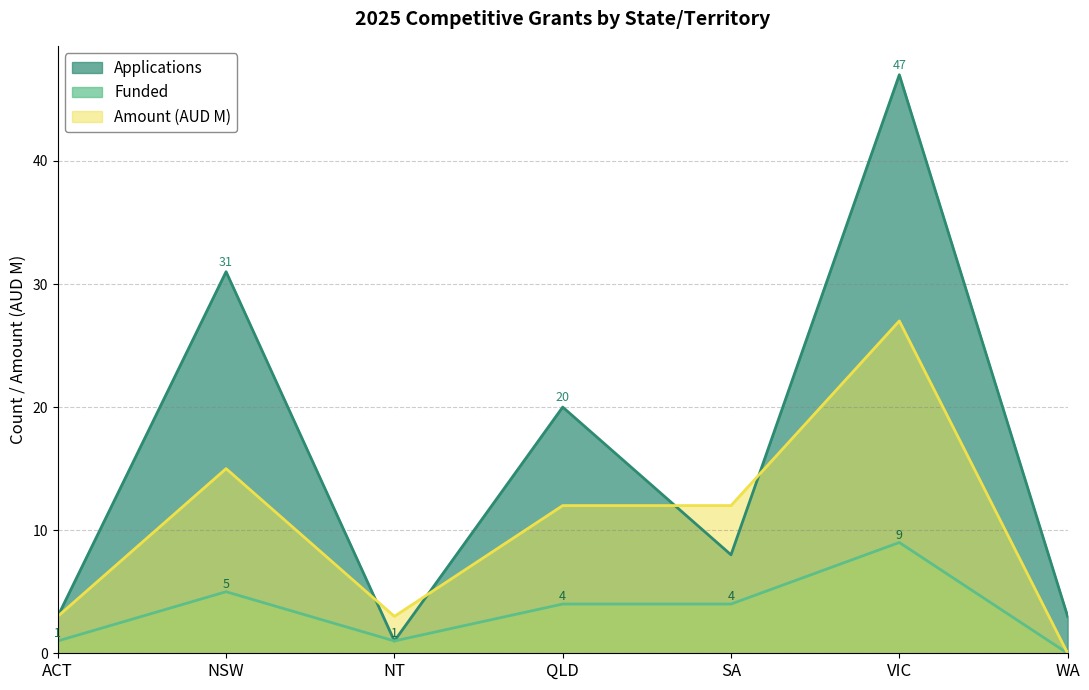

Between NSW and NT, which series saw the biggest shift?

Applications